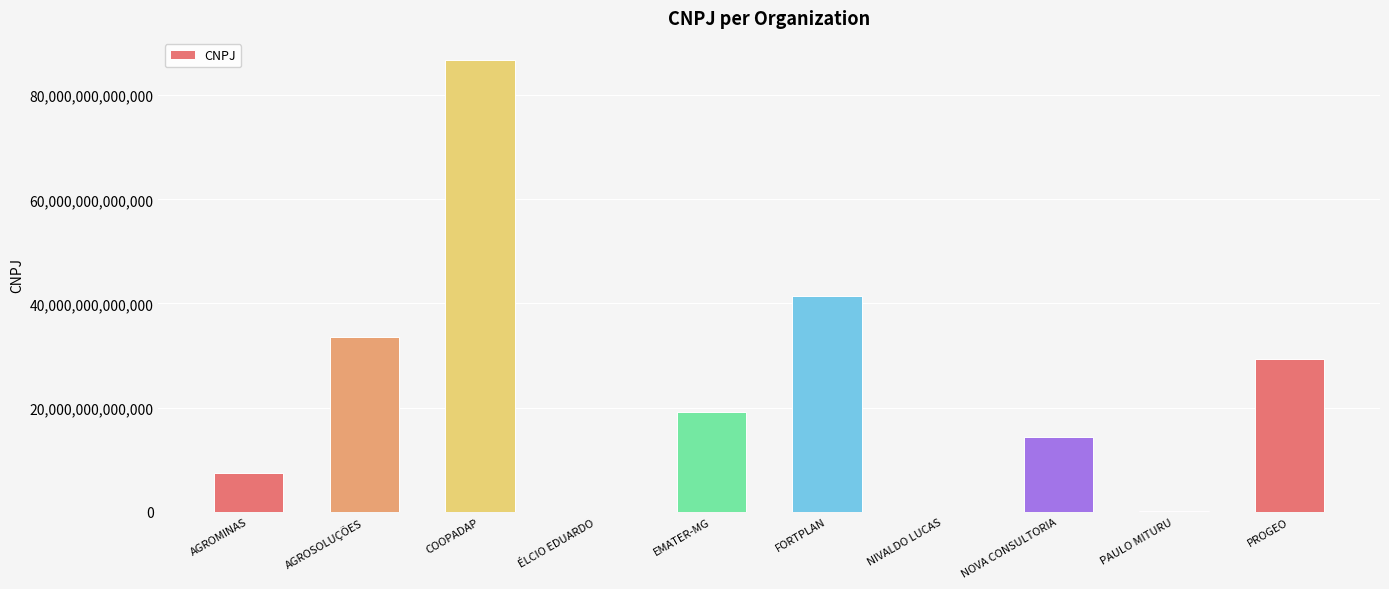

The chart shows a value of 20515392089508 at AGROSOLUÇÕES. True or false?

False